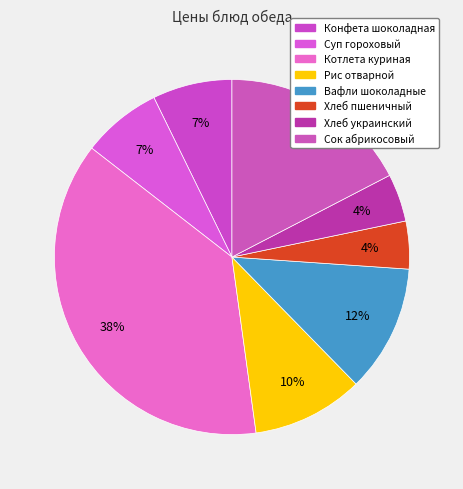

Which has a higher value, Хлеб пшеничный or Конфета шоколадная?

Конфета шоколадная